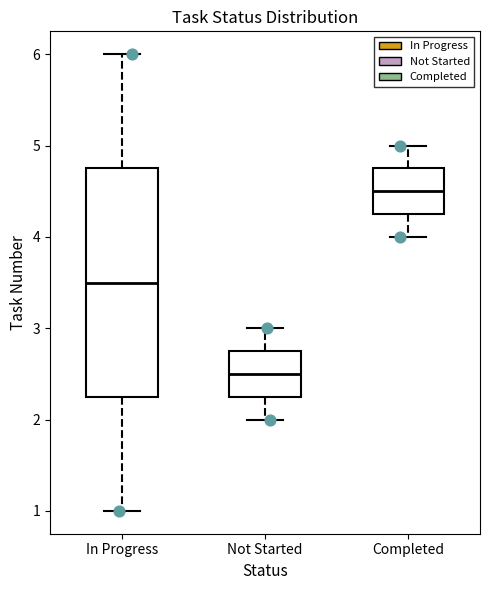

Where does the upper whisker of the box for Completed end on the y-axis? The values are not printed on the chart, so give them approximately, as read against the axis.

5.0